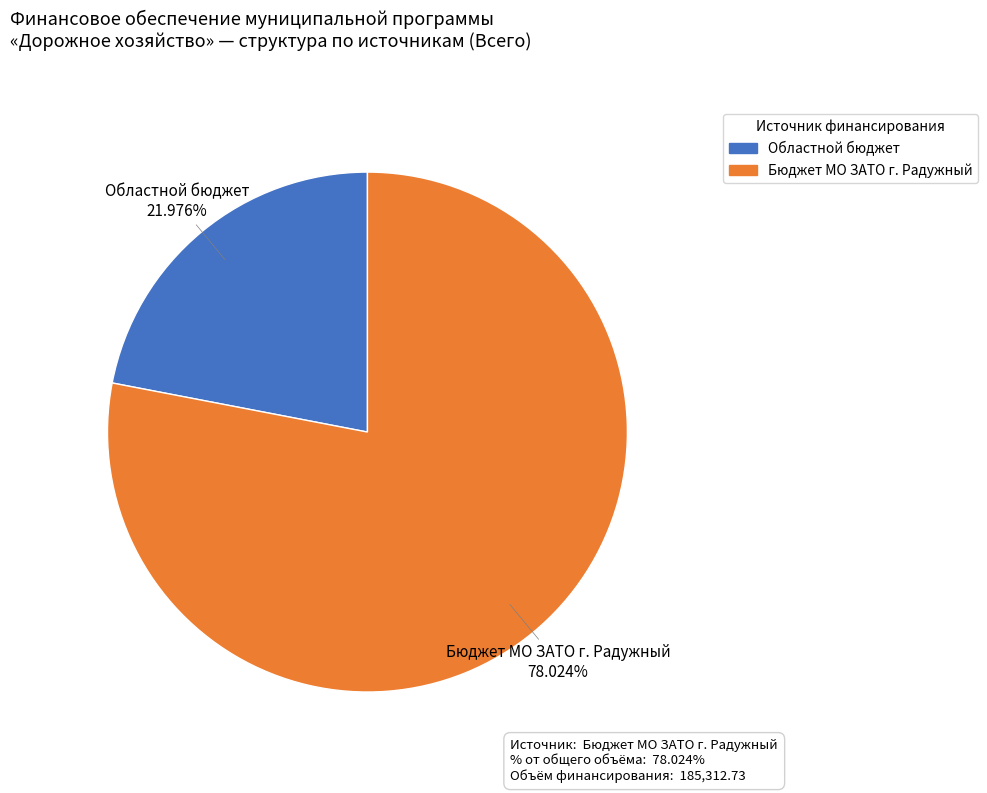

Is there a majority slice in this chart?

Yes